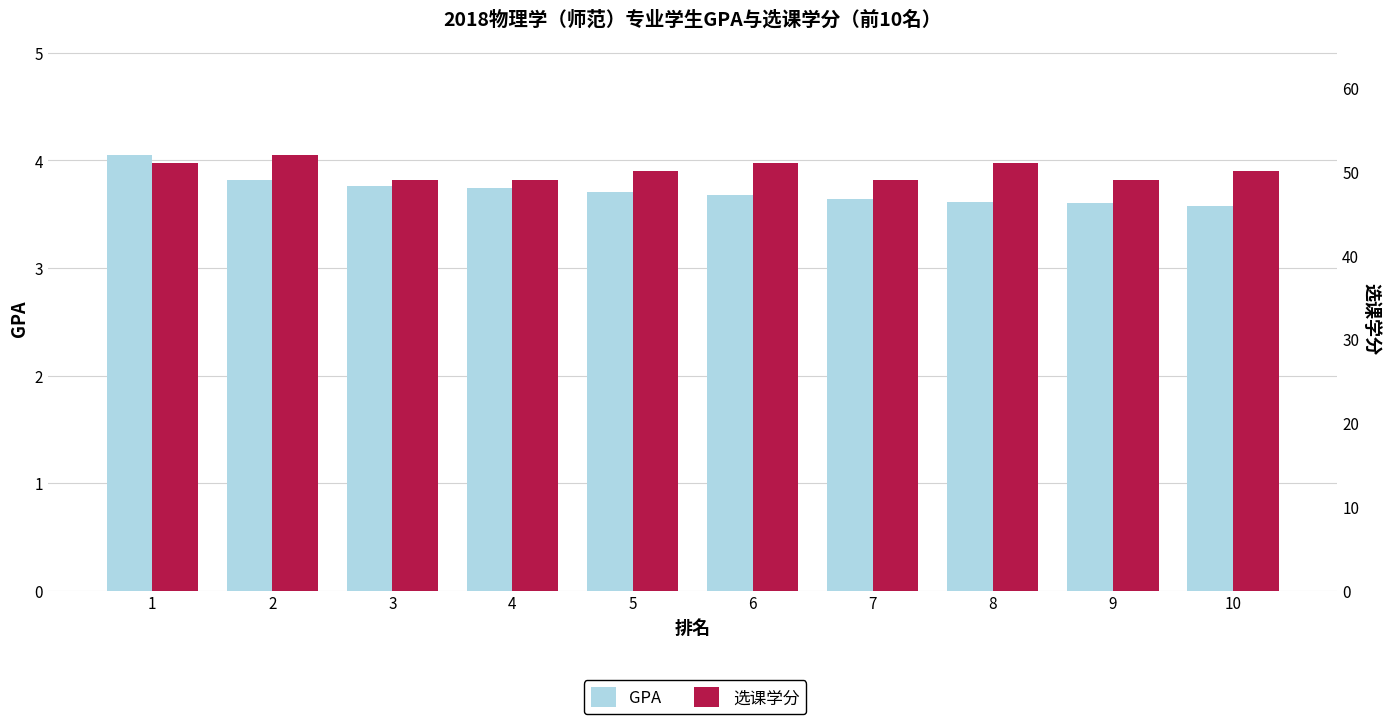

What is the difference between the maximum and minimum values in the 选课学分 series?

3.0